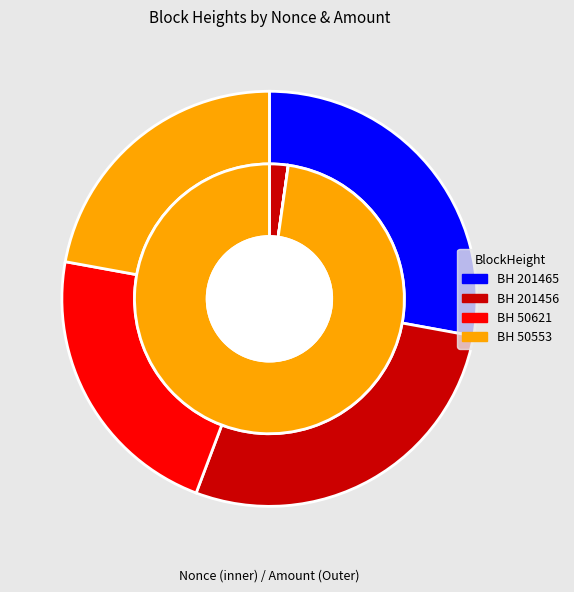

Which slice is the largest?

50553